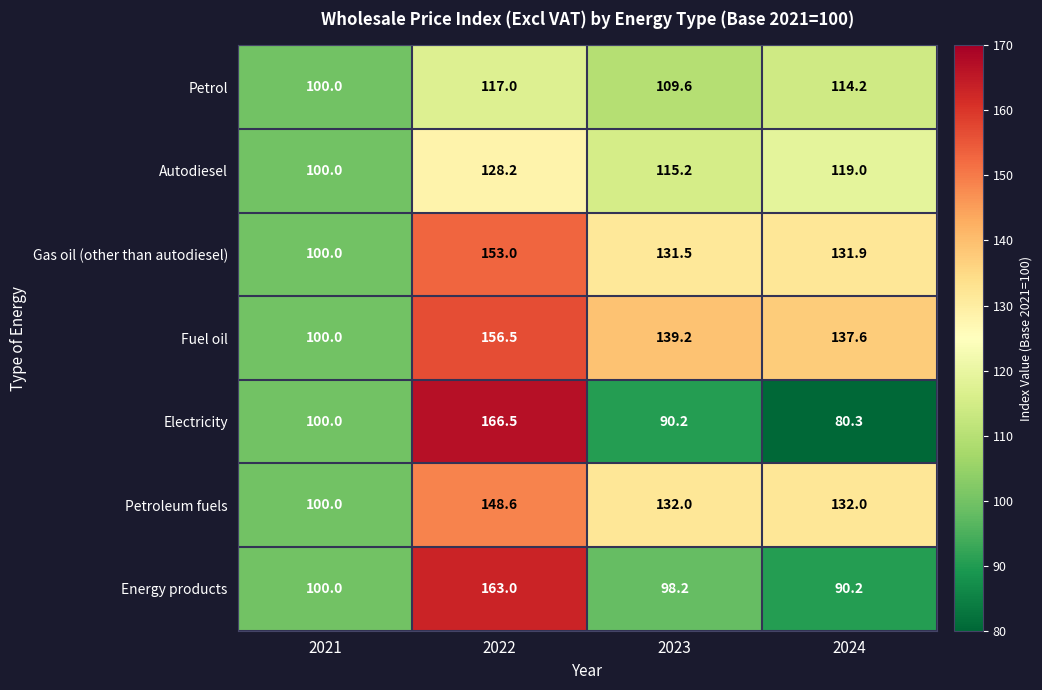

Where is Electricity nearest to the value 123?

2021